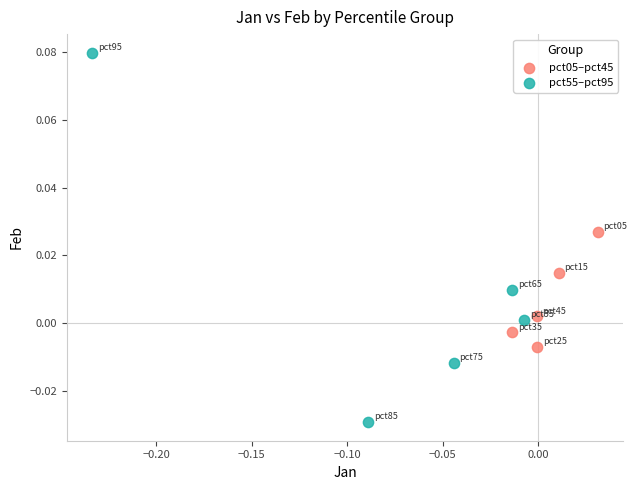

Which series has the widest spread of Y values?

pct55–pct95